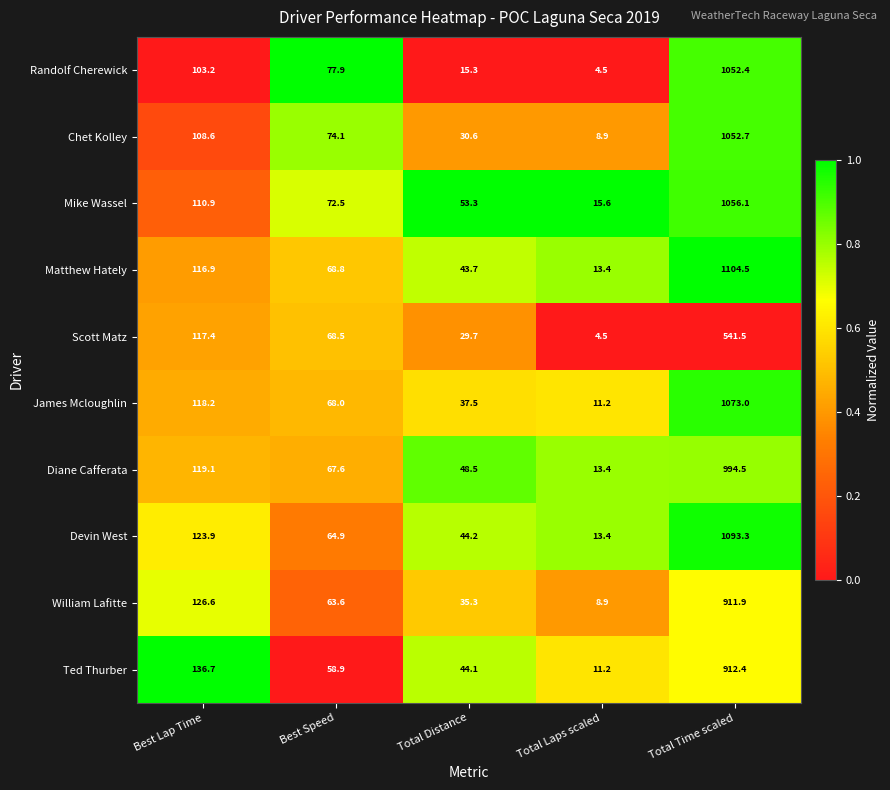

How many data points does each series have?

5